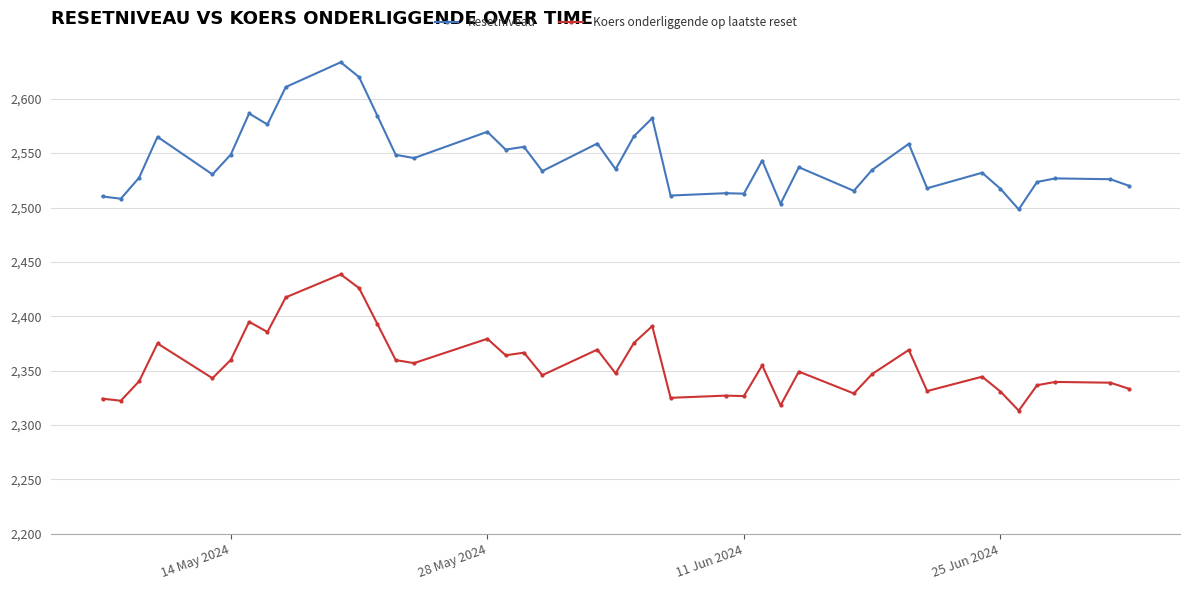

What is the difference between the maximum and minimum values in the Koers onderliggende op laatste reset series?

125.3